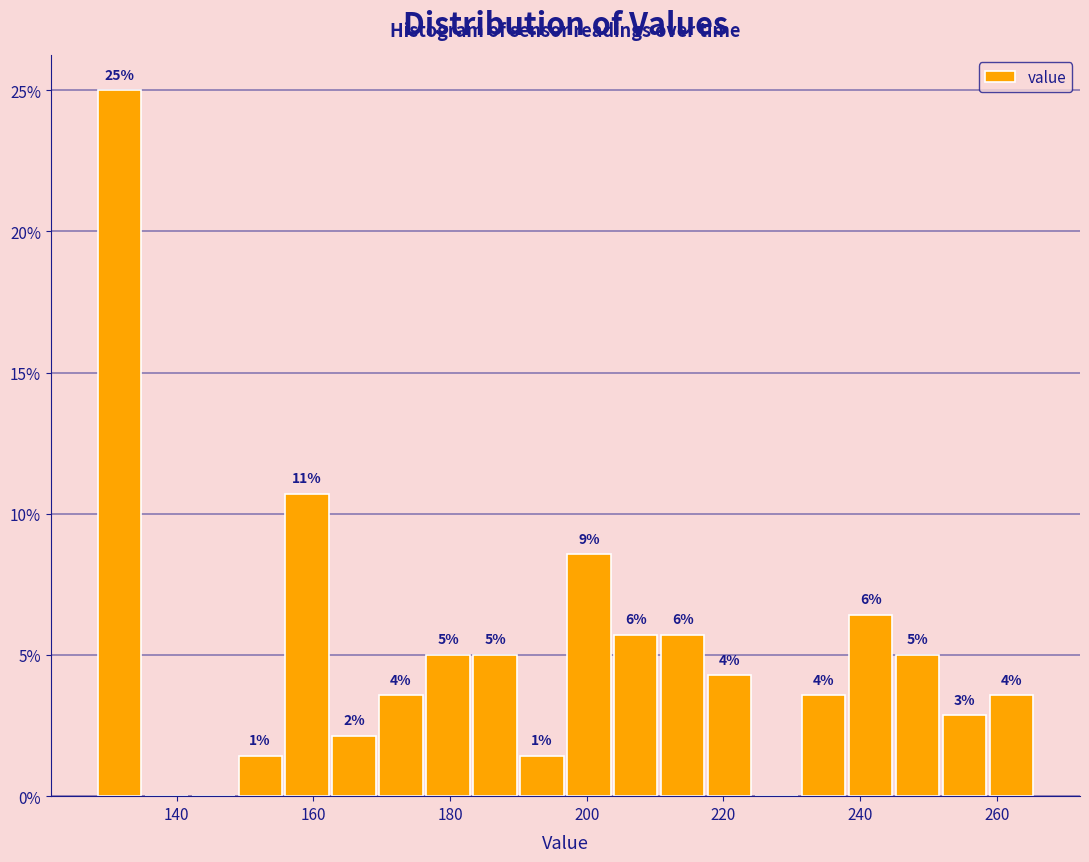

Read against the x-axis, roughly where is the centre of the tallest bar?

132